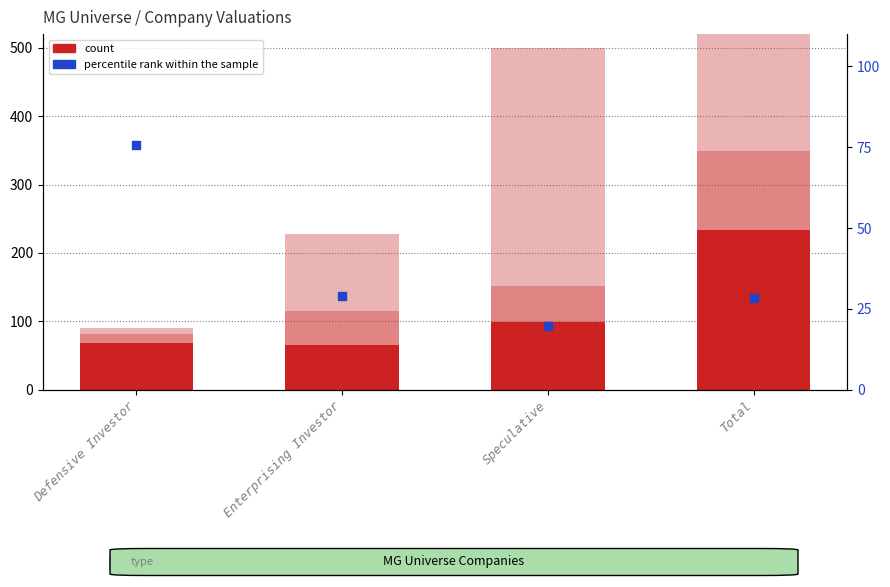

Which series has the largest total across all categories?

count (Overvalued)